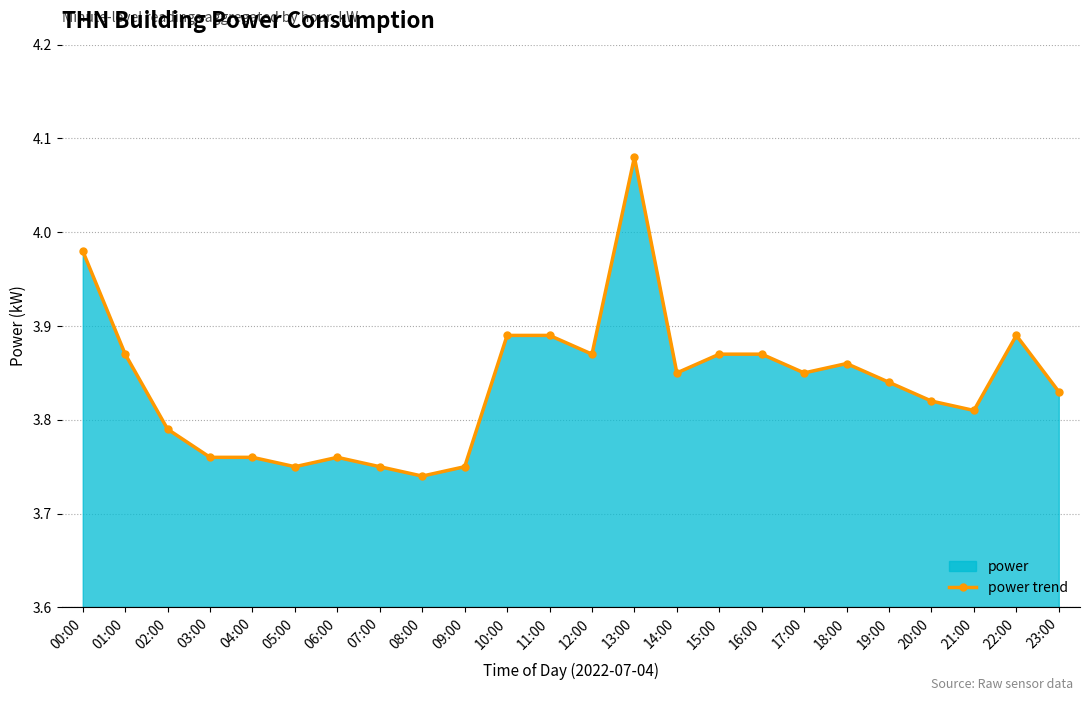

Rank the categories by value from lowest to highest.

08:00, 05:00, 07:00, 09:00, 03:00, 04:00, 06:00, 02:00, 21:00, 20:00, 23:00, 19:00, 14:00, 17:00, 18:00, 01:00, 12:00, 15:00, 16:00, 10:00, 11:00, 22:00, 00:00, 13:00